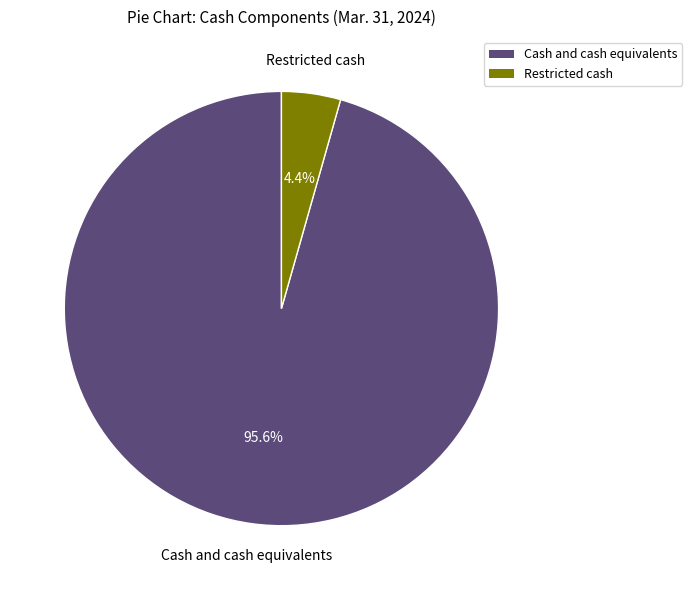

To the nearest percent, what is the difference between the Restricted cash and Cash and cash equivalents slice percentages?

91%